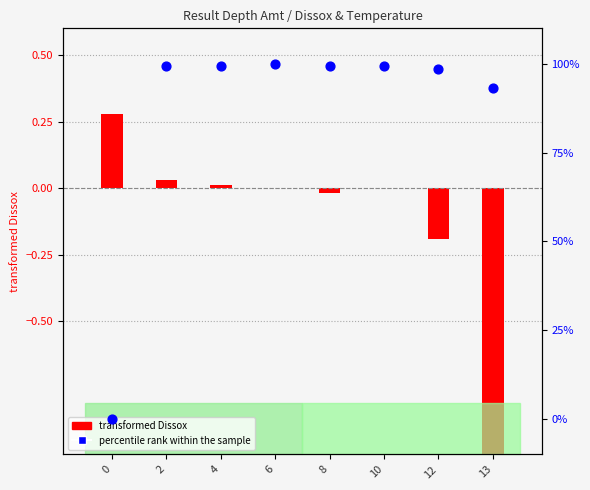

What is the total value across all series at 0?

0.3